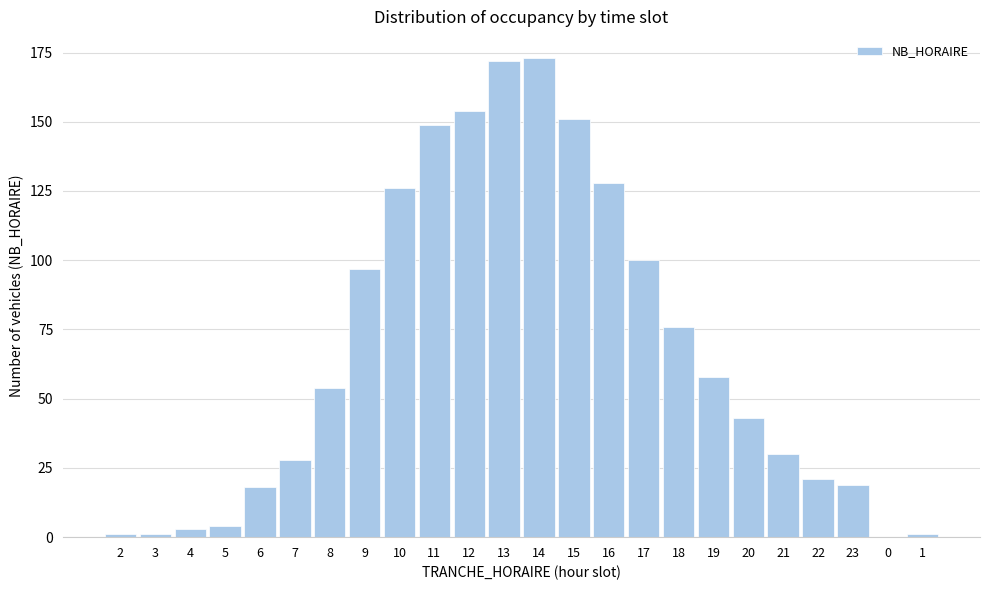

Reading left to right, what are all the values shown in this chart?

2=1	3=1	4=3	5=4	6=18	7=28	8=54	9=97	10=126	11=149	12=154	13=172	14=173	15=151	16=128	17=100	18=76	19=58	20=43	21=30	22=21	23=19	0=0	1=1